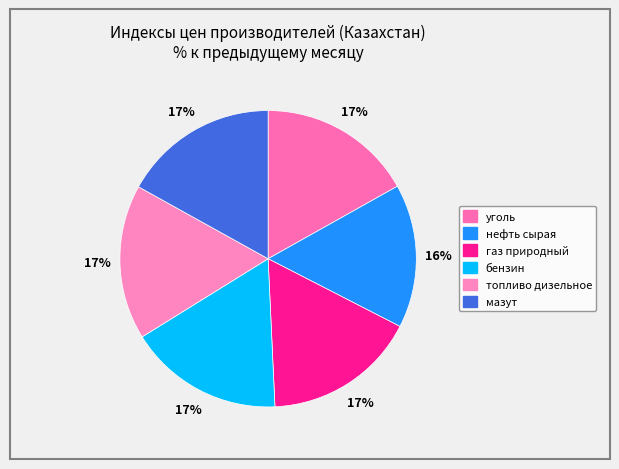

What percentage is the газ природный slice, to the nearest percent?

17%